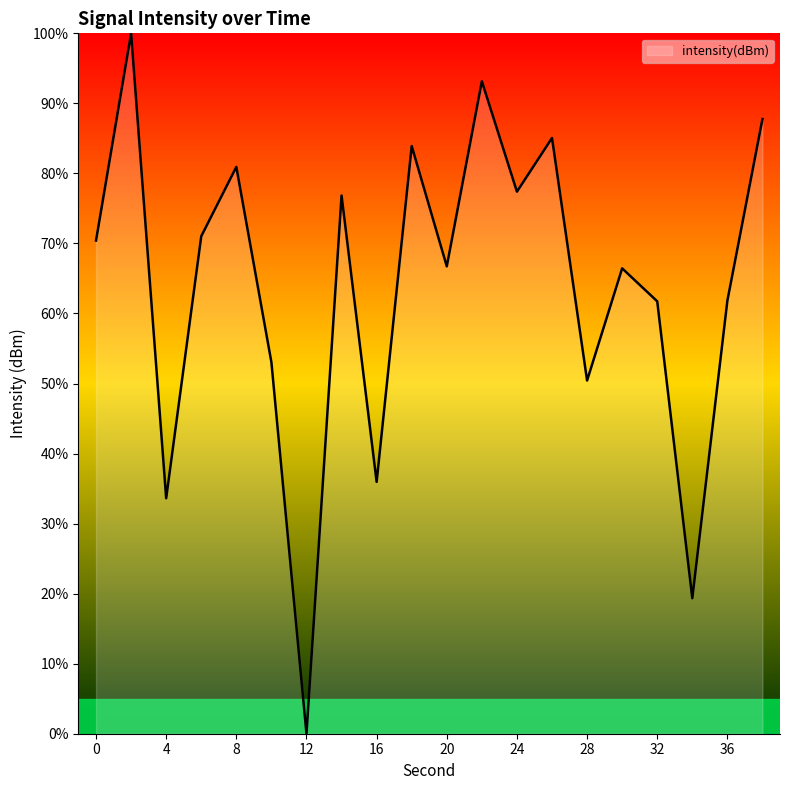

What is the difference between the maximum and minimum values?

100.0